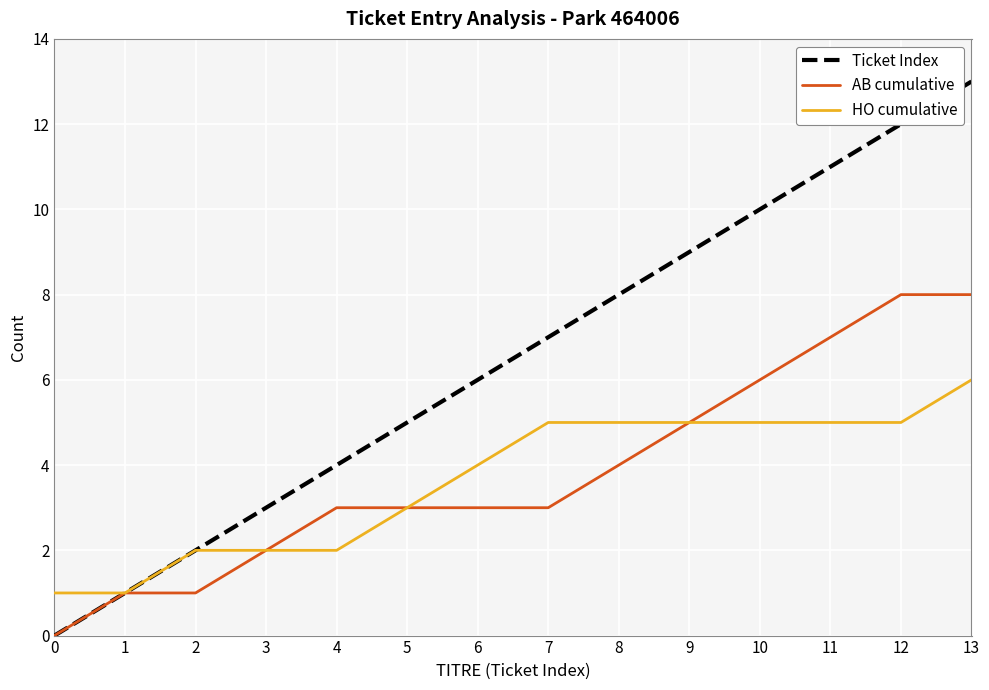

Reading right to left, extract all data points from this chart.

Ticket Index: 13	12	11	10	9	8	7	6	5	4	3	2	1	0
AB cumulative: 8	8	7	6	5	4	3	3	3	3	2	1	1	0
HO cumulative: 6	5	5	5	5	5	5	4	3	2	2	2	1	1